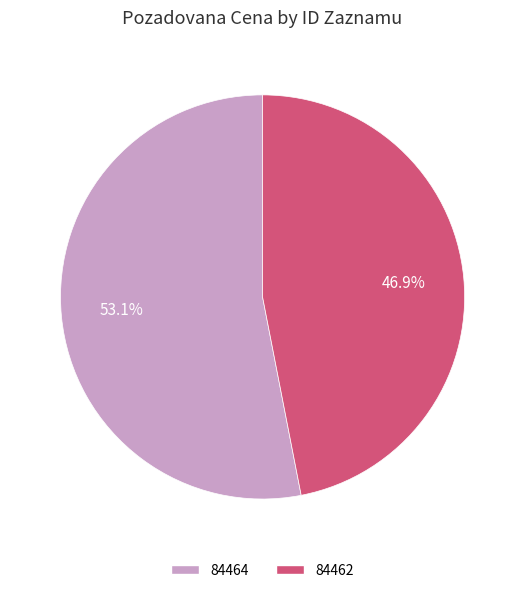

True or false: 84462 accounts for 47% of the total.

True